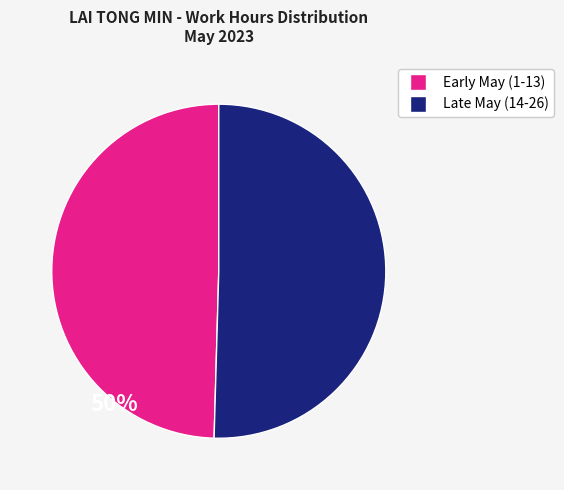

Is there any slice that represents more than half of the pie?

Yes